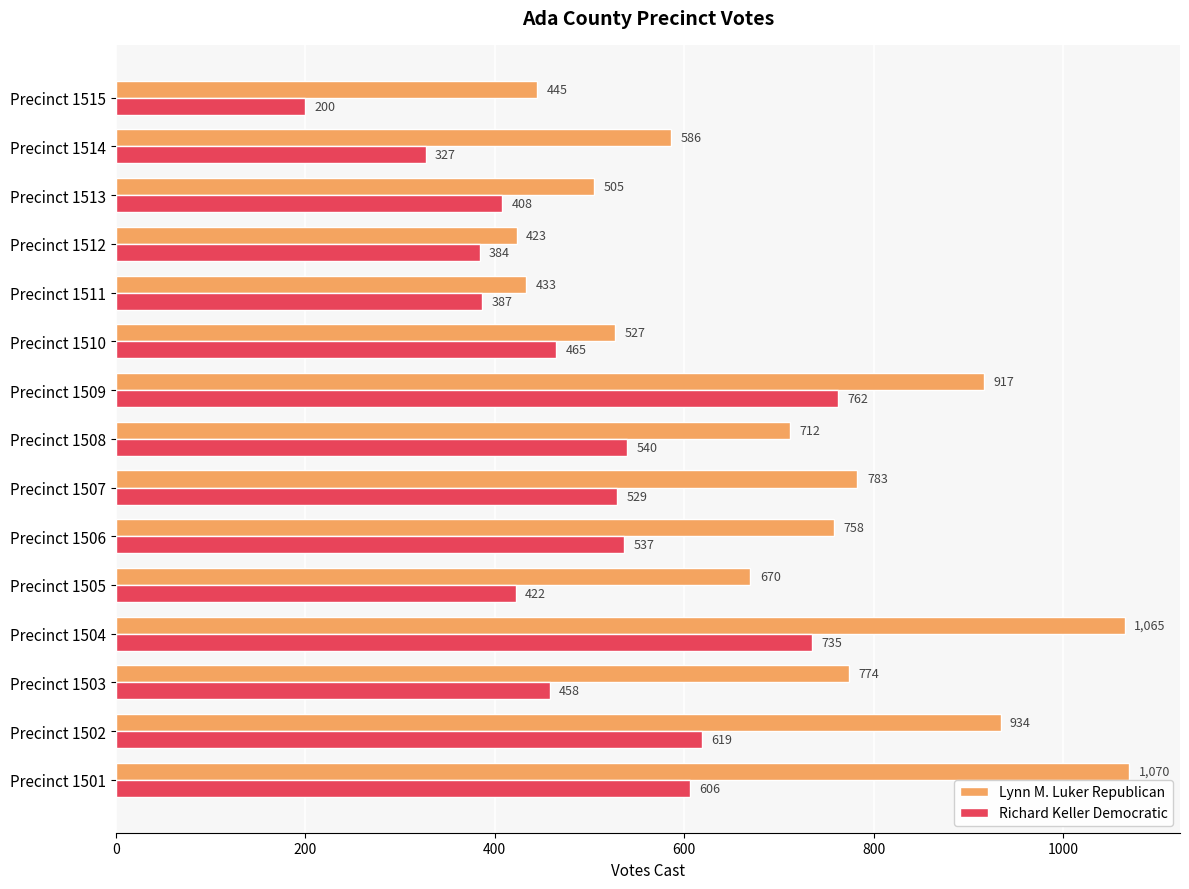

Is the value of Lynn M. Luker Republican at Precinct 1514 greater than the value of Richard Keller Democratic at Precinct 1506?

Yes